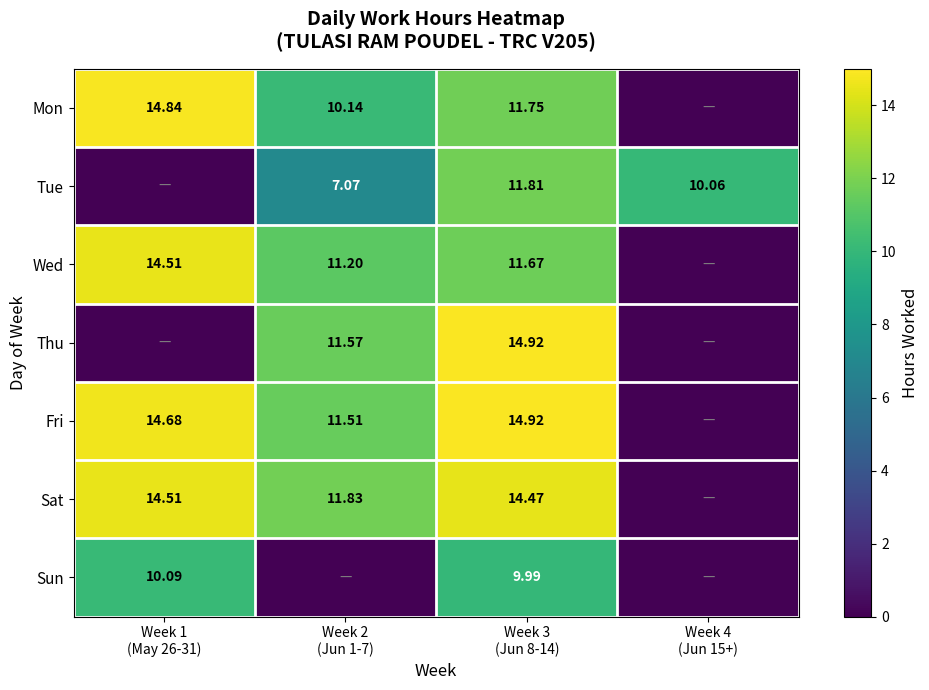

How many values in the Tue series are below 10?

2